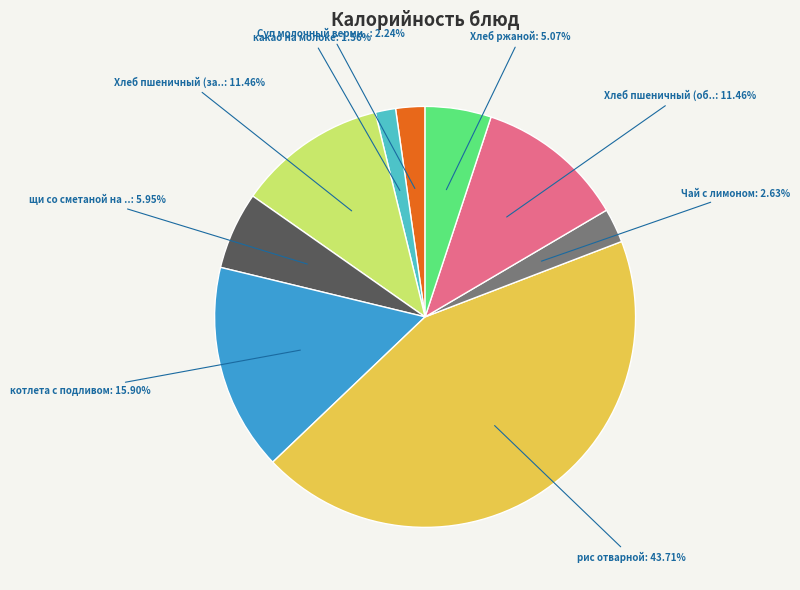

How many segments does this pie chart have?

9